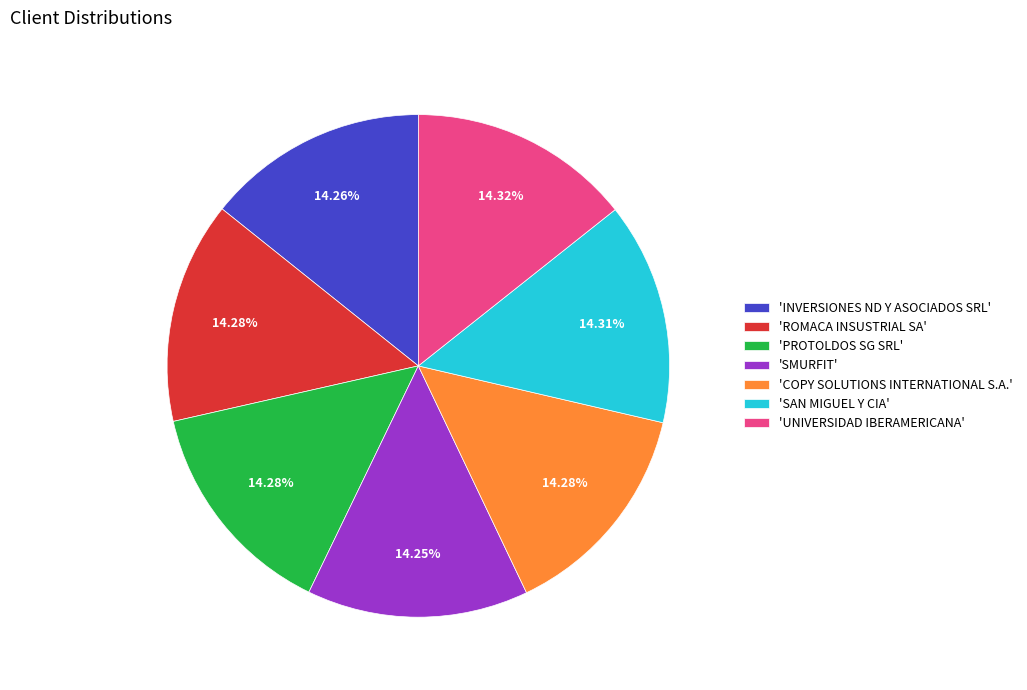

Approximately how many times larger is the value at 'PROTOLDOS SG SRL' compared to 'UNIVERSIDAD IBERAMERICANA'?

1.0